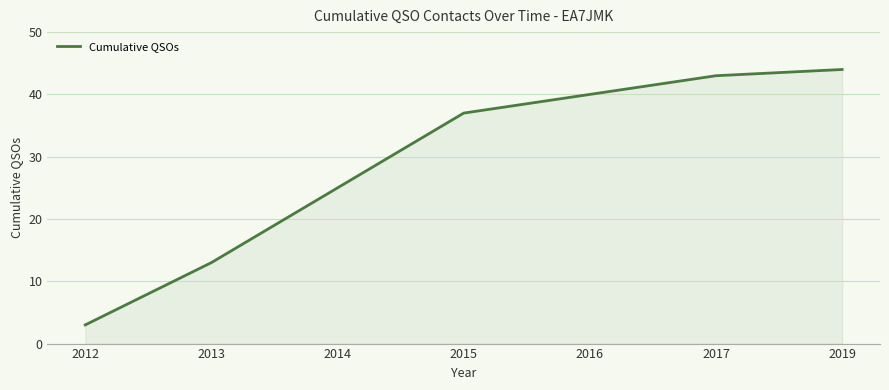

True or false: the data shows 43 at 2017.

True